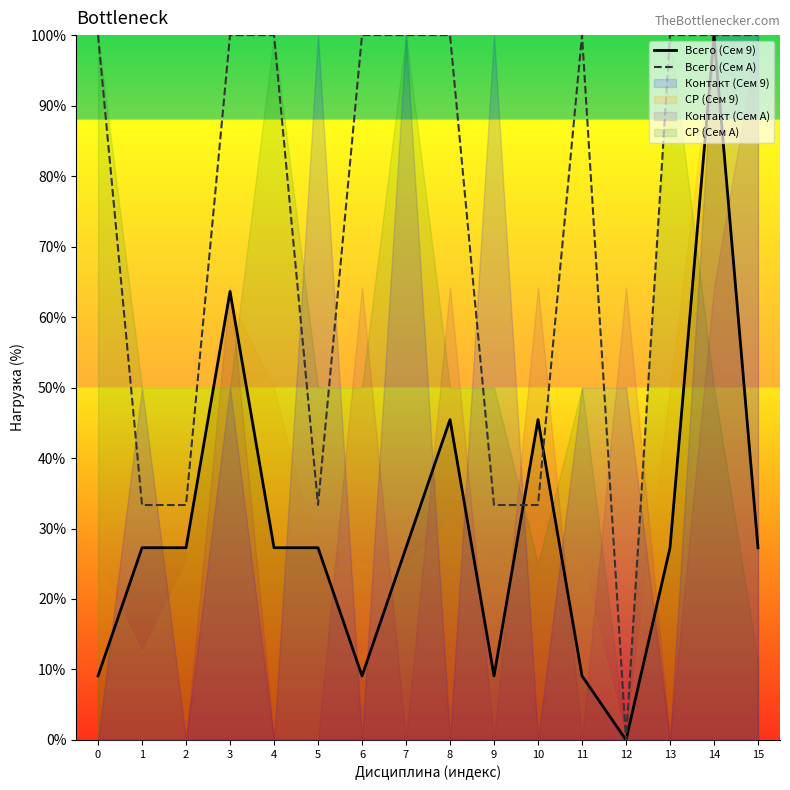

What is the total value across all series at 5?

60.6